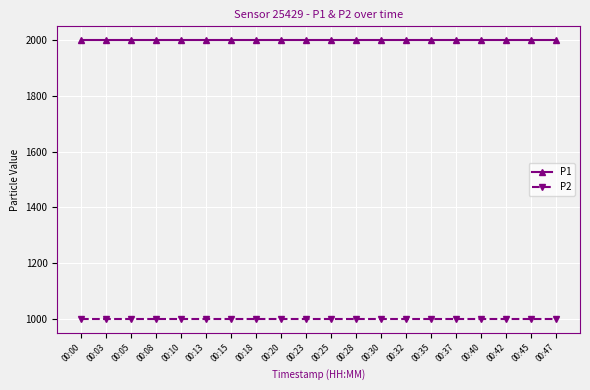

True or false: P2 has a value of 999.9 at 00:10.

True